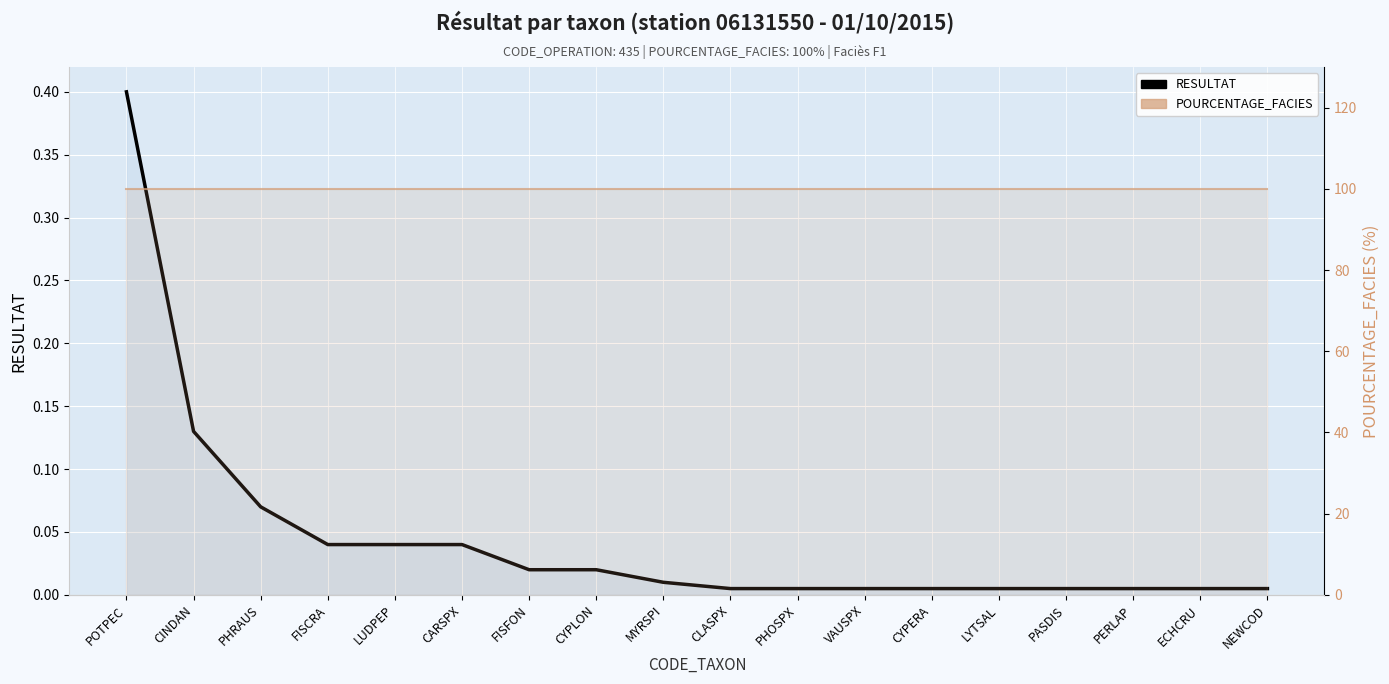

What position from the right is FISCRA?

15